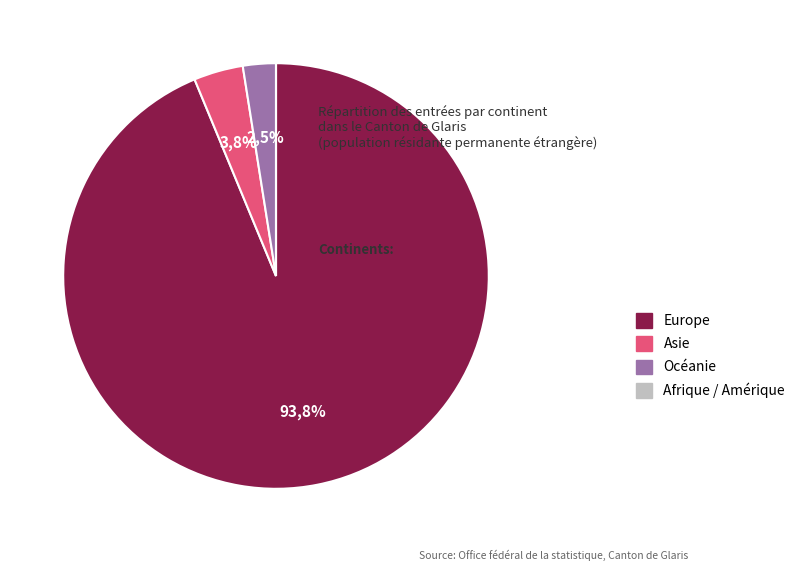

What percentage is the Océanie slice, to the nearest percent?

2%